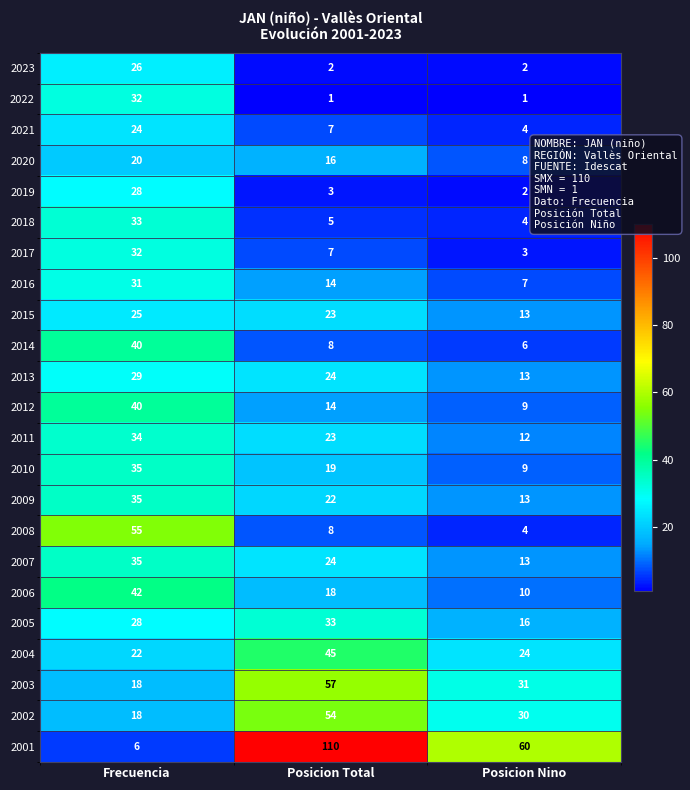

Between Frecuencia and Posicion Nino, which series saw the biggest shift?

2001